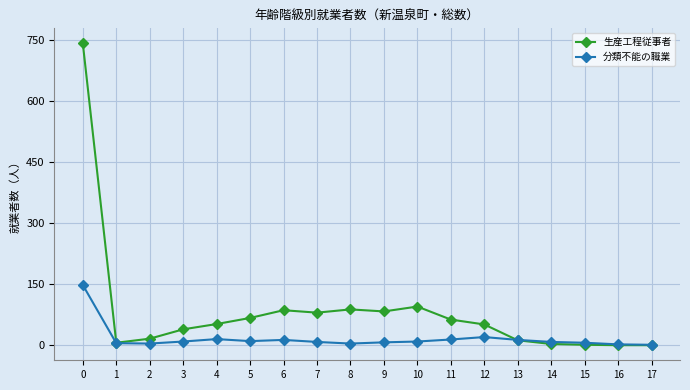

Rank the series at 2 from highest to lowest value.

生産工程従事者, 分類不能の職業